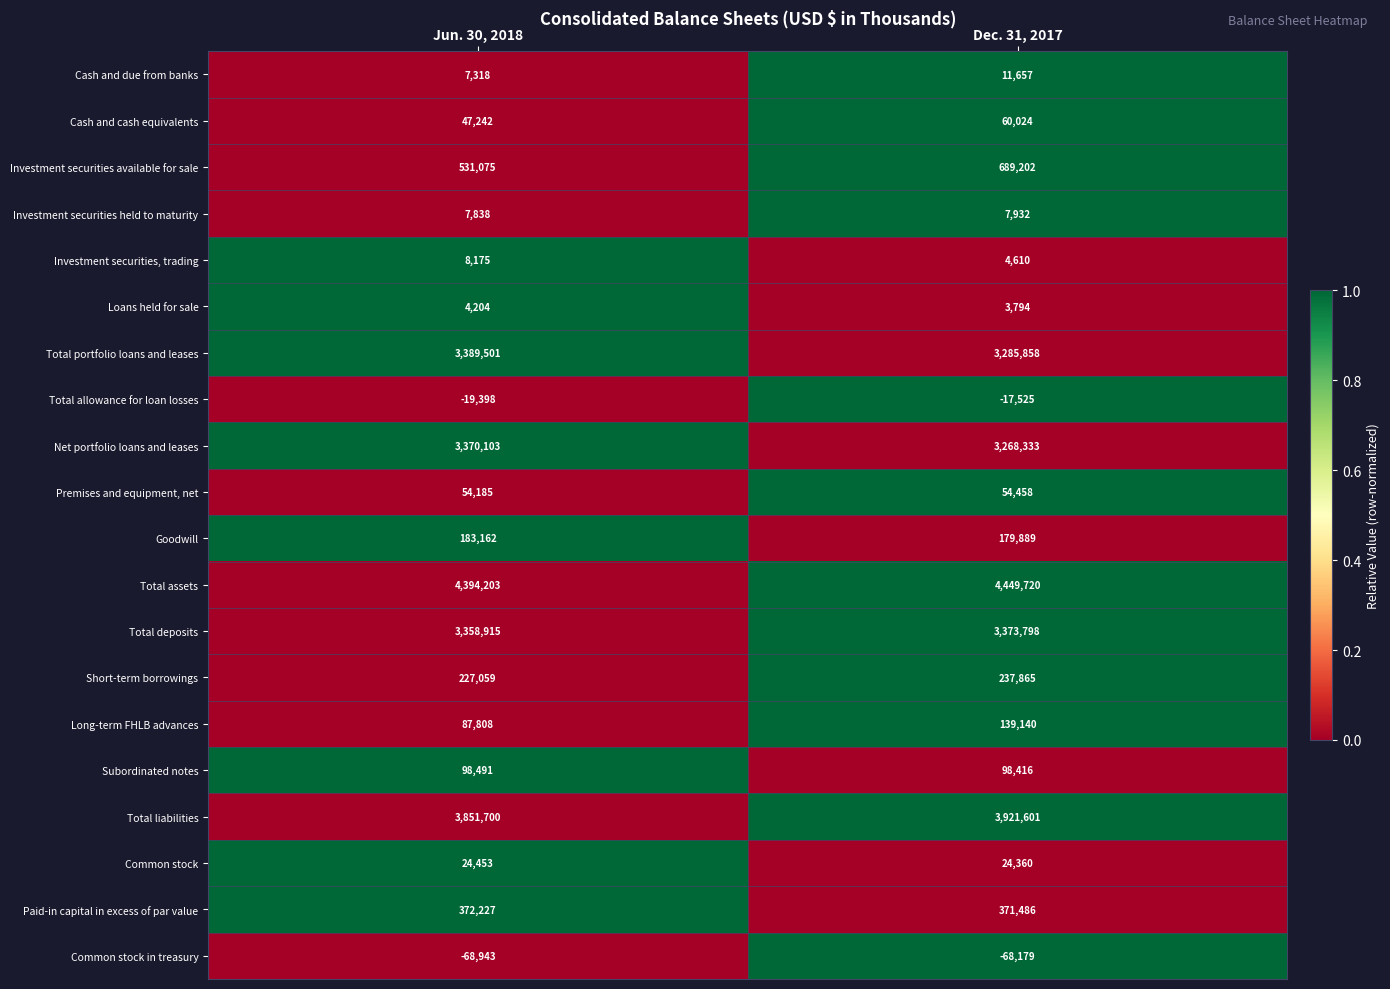

Which series has the largest range (max minus min)?

Investment securities available for sale